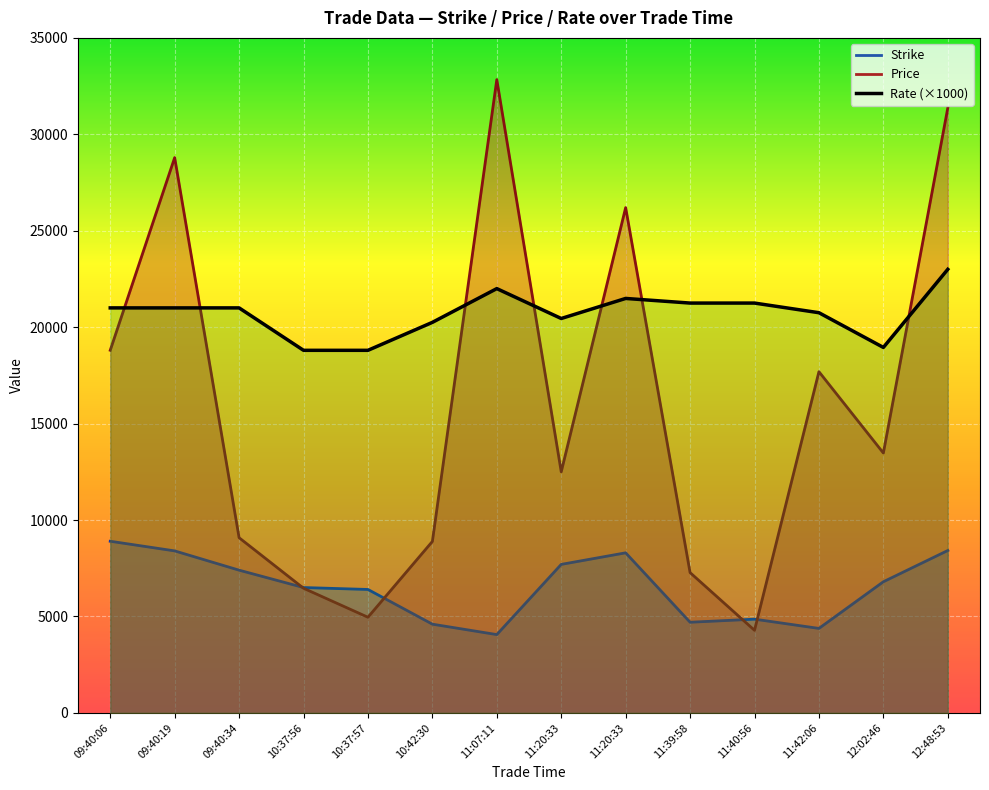

Rank the series by their maximum value, from highest to lowest.

Price, Rate, Strike